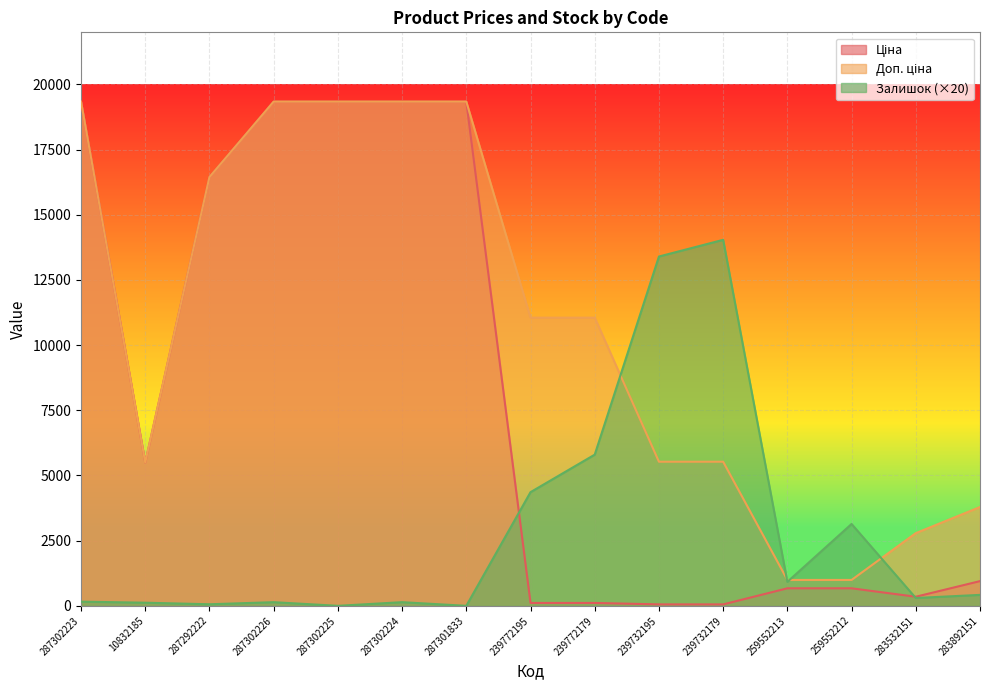

Rank the categories by Доп. ціна value from highest to lowest.

287302223, 287302226, 287302225, 287302224, 287301833, 287292222, 239772195, 239772179, 239732195, 239732179, 10832185, 283892151, 283532151, 259552213, 259552212